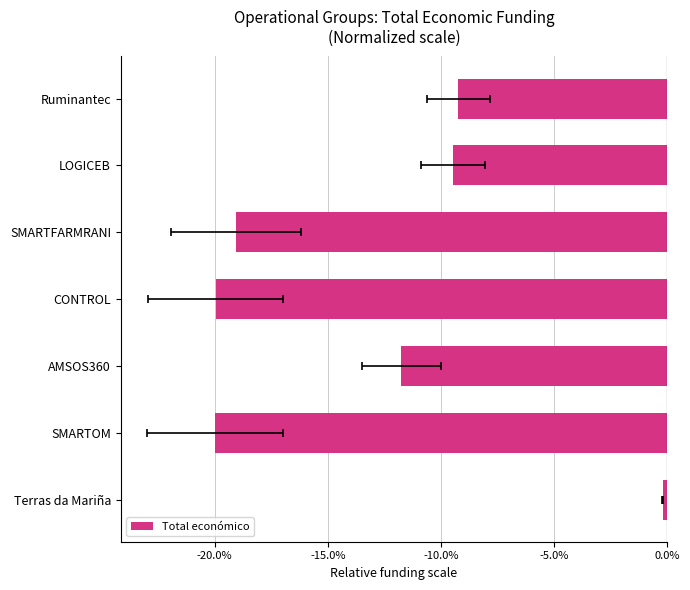

What is the average value?

-12.8